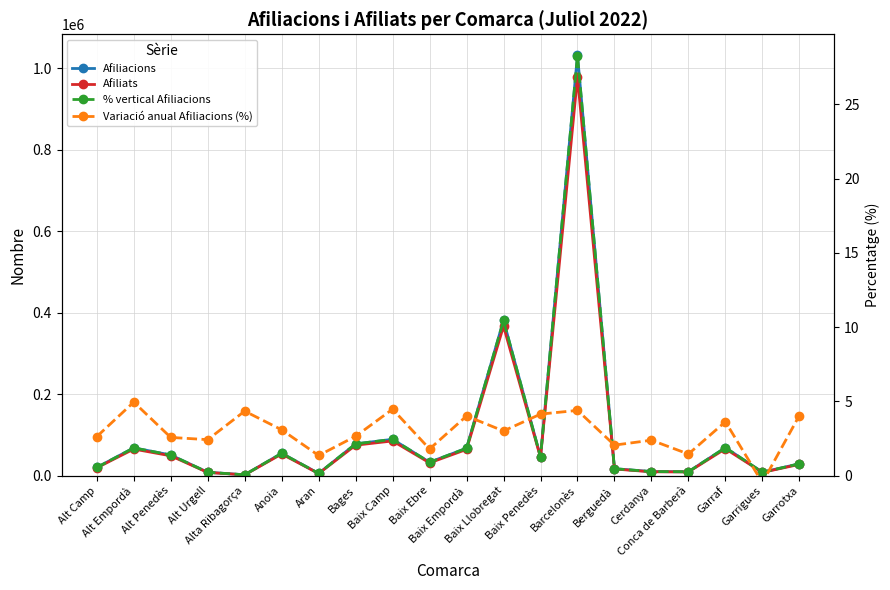

At which category is the sum across all series the highest?

Barcelonès